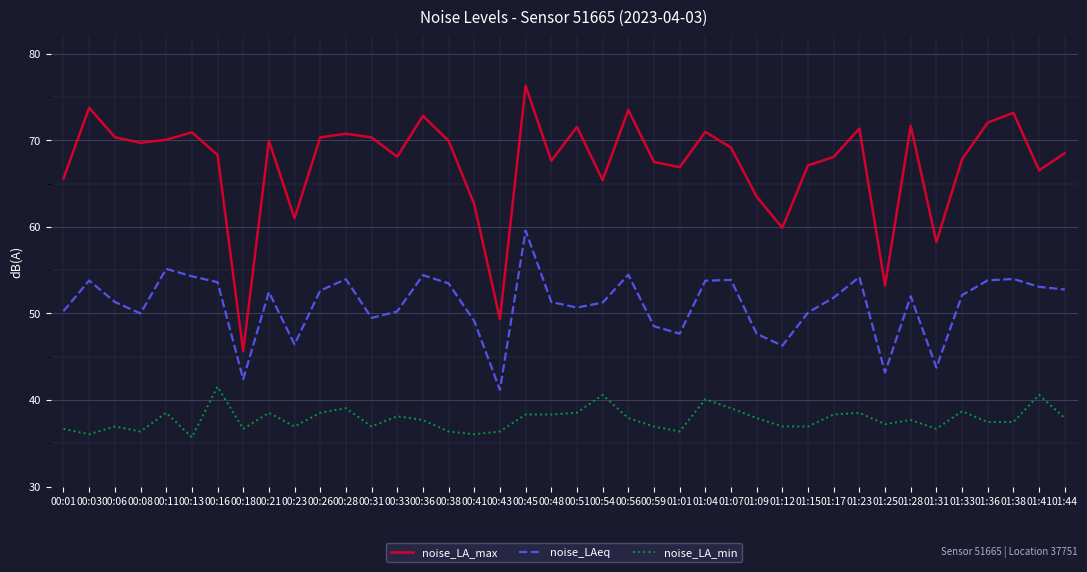

What is the total value across all series at 01:07?

162.1